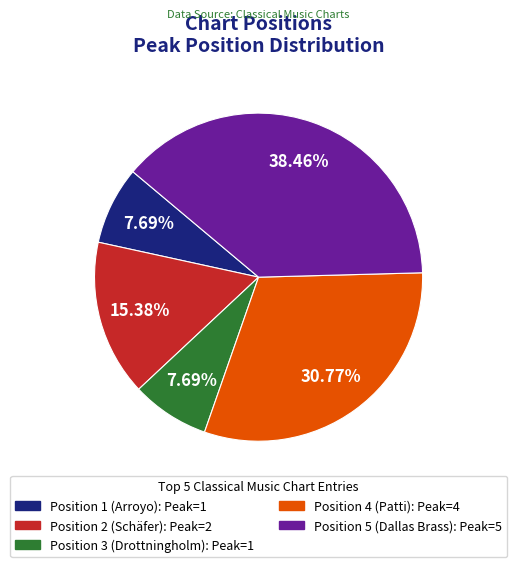

Which category has the biggest portion of the pie?

Position 5 (Dallas Brass)